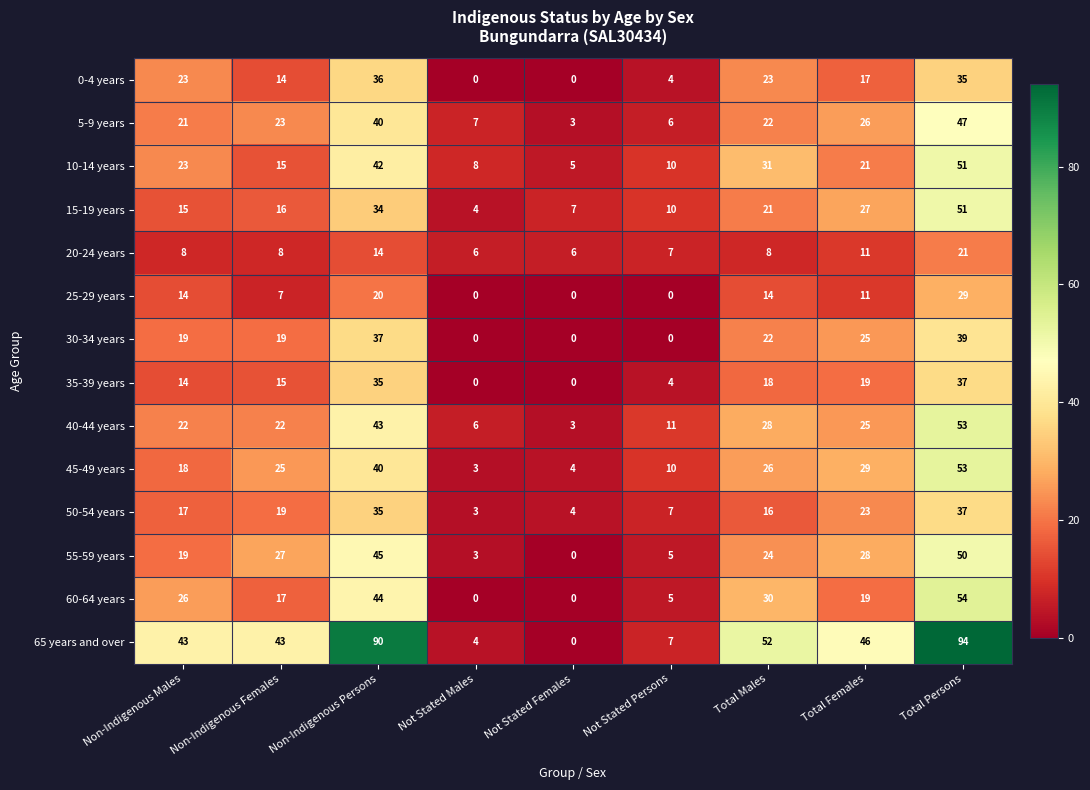

What is the spread (max minus min) of values at Non-Indigenous Males?

35